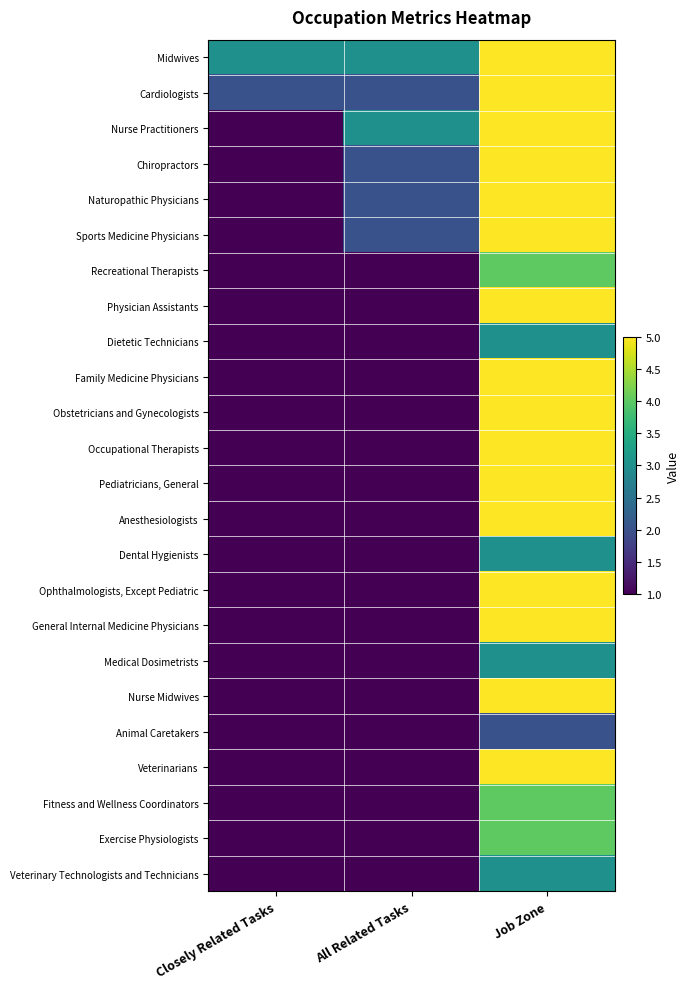

Rank the series at Job Zone from highest to lowest value.

Midwives, Cardiologists, Nurse Practitioners, Chiropractors, Naturopathic Physicians, Sports Medicine Physicians, Physician Assistants, Family Medicine Physicians, Obstetricians and Gynecologists, Occupational Therapists, Pediatricians, General, Anesthesiologists, Ophthalmologists, Except Pediatric, General Internal Medicine Physicians, Nurse Midwives, Veterinarians, Recreational Therapists, Fitness and Wellness Coordinators, Exercise Physiologists, Dietetic Technicians, Dental Hygienists, Medical Dosimetrists, Veterinary Technologists and Technicians, Animal Caretakers